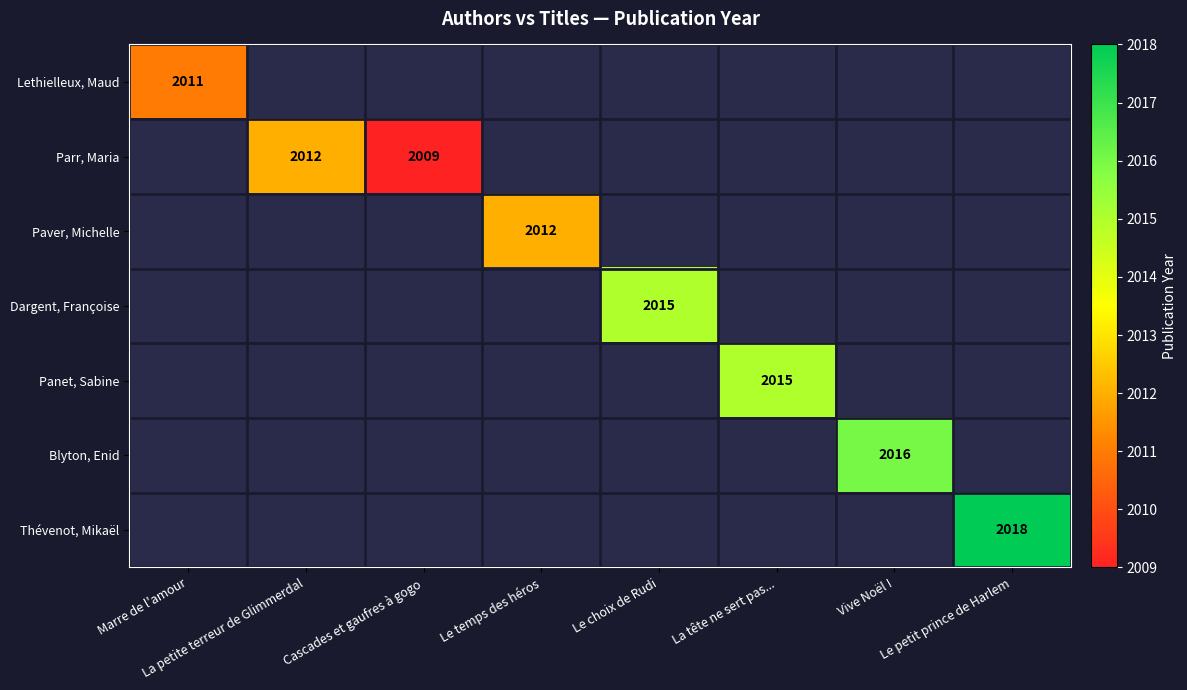

True or false: Parr, Maria has a value of 601 at La petite terreur de Glimmerdal.

False